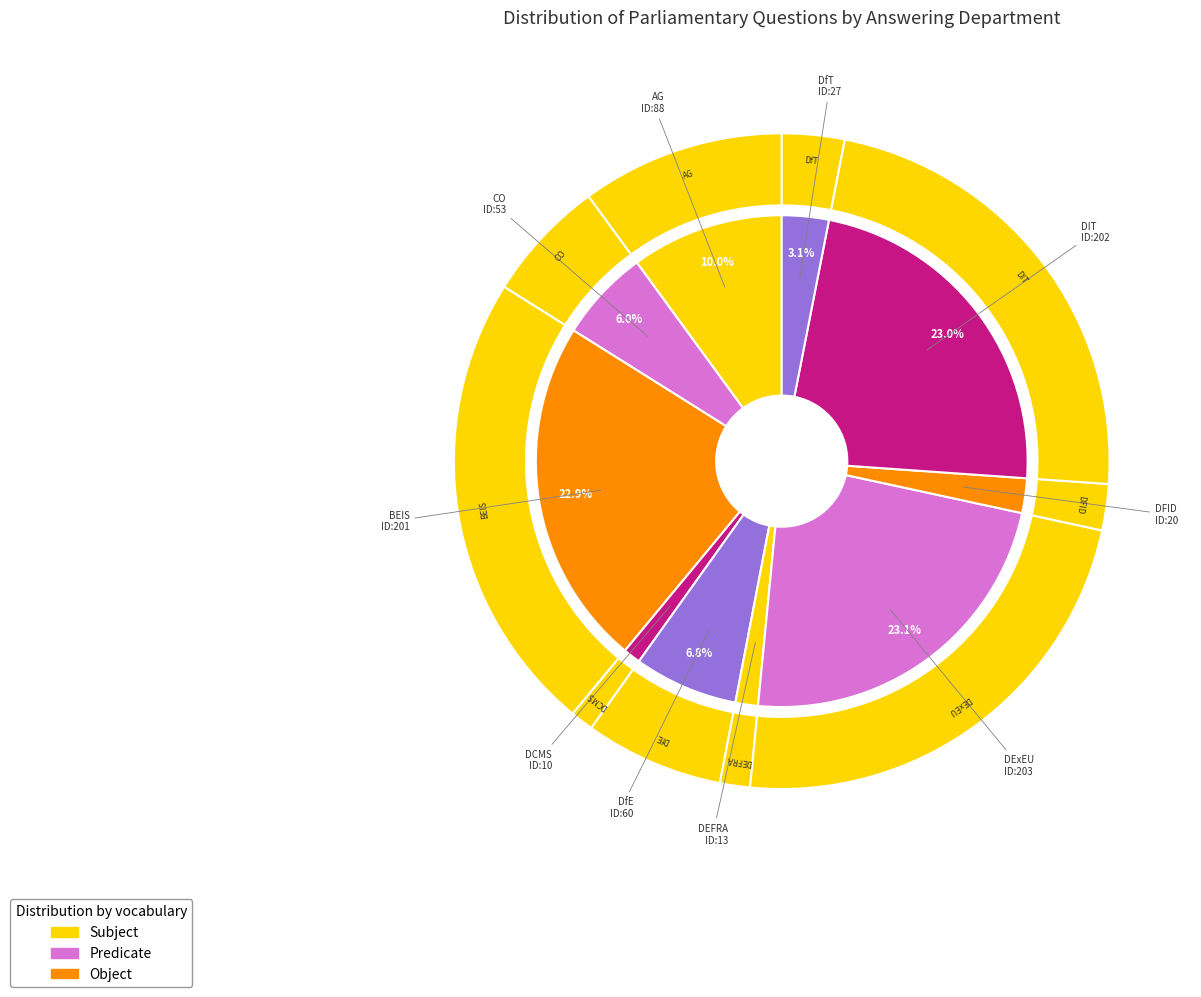

Is Attorney General the majority of the pie?

No